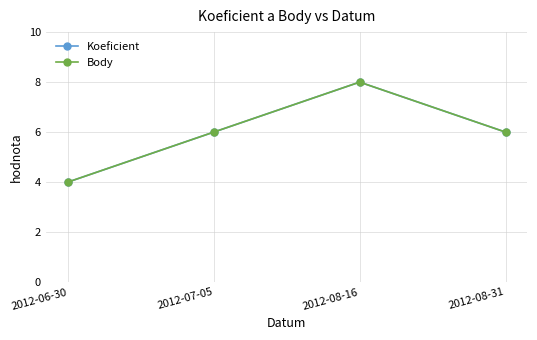

At which label does Body reach its minimum?

2012-06-30